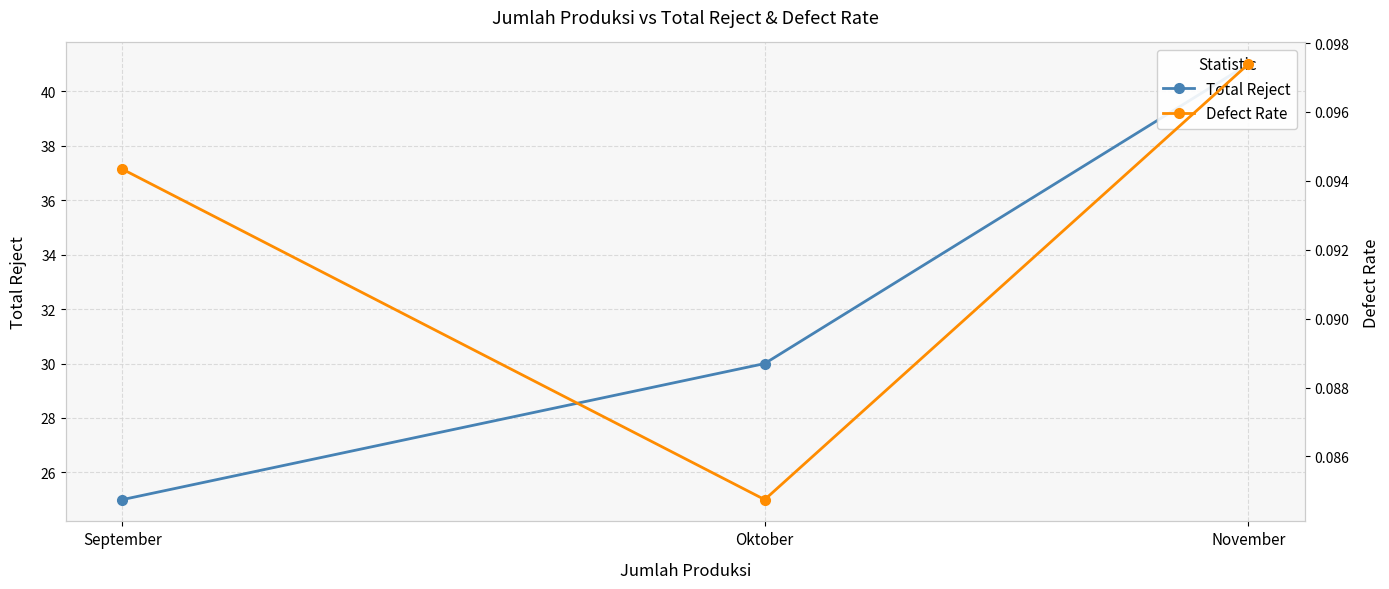

Does the chart have visible grid lines?

Yes